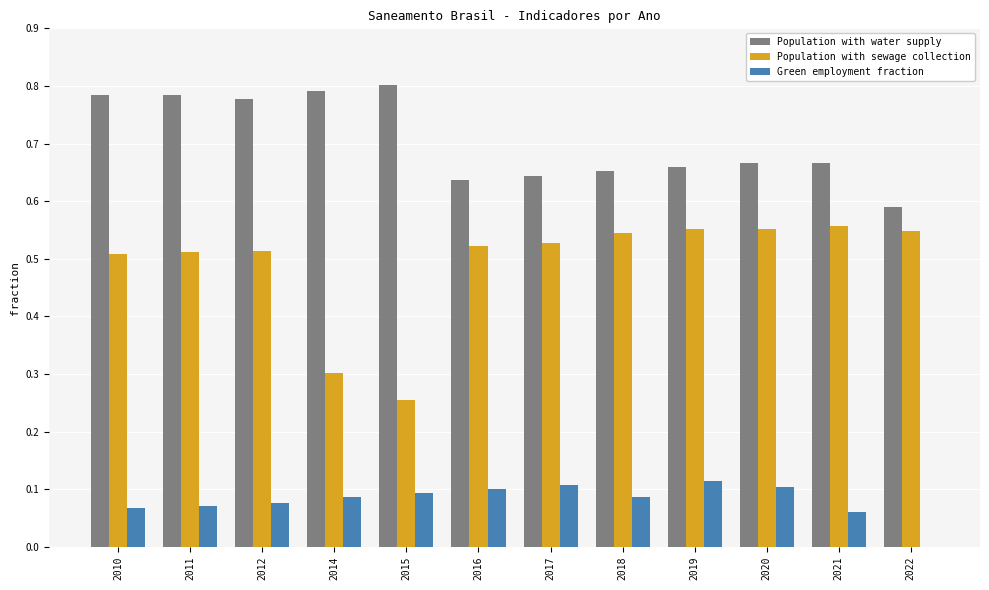

Is it true that Population with water supply equals 0.8 at 2011?

True